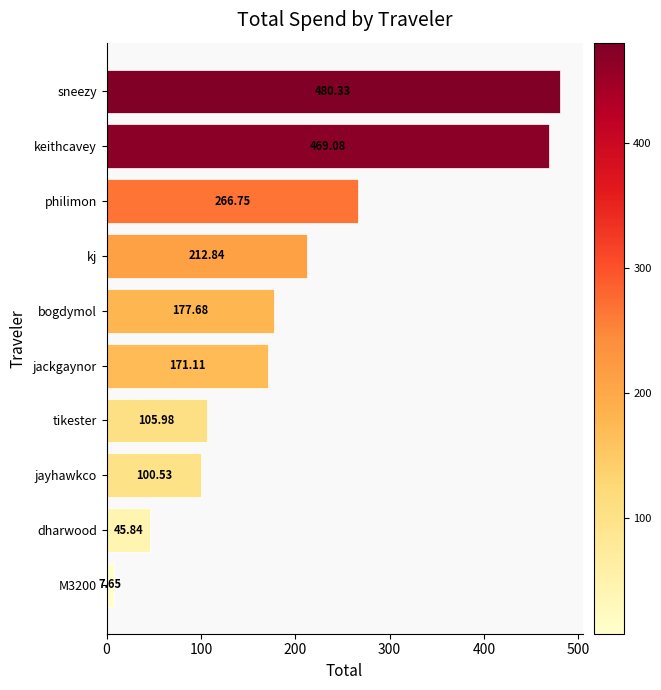

Which label corresponds to the largest value in the chart?

sneezy